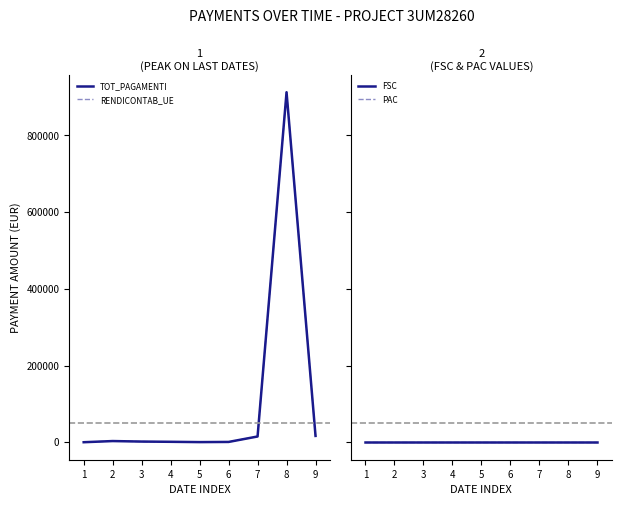

Count the number of data series in this chart.

4